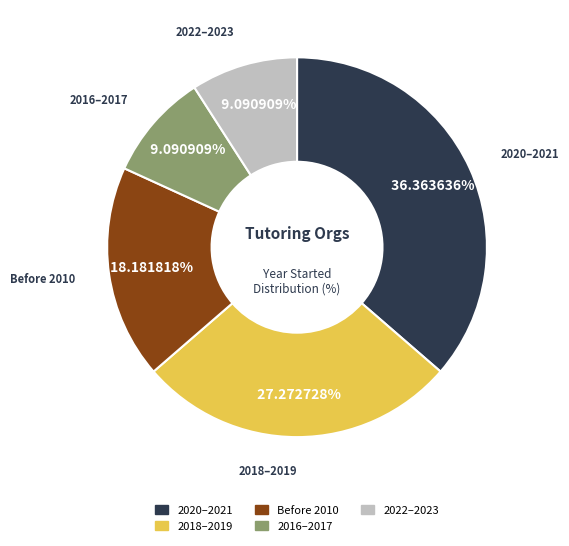

Is there any slice that represents more than half of the pie?

No